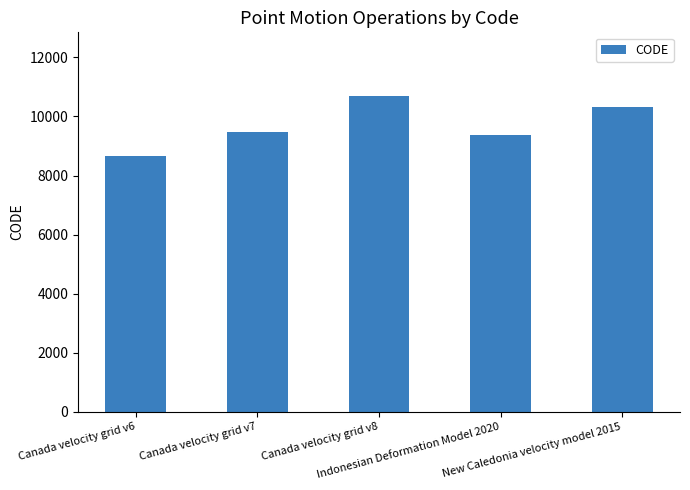

Reading left to right, extract all data points from this chart.

8676	9483	10707	9375	10323